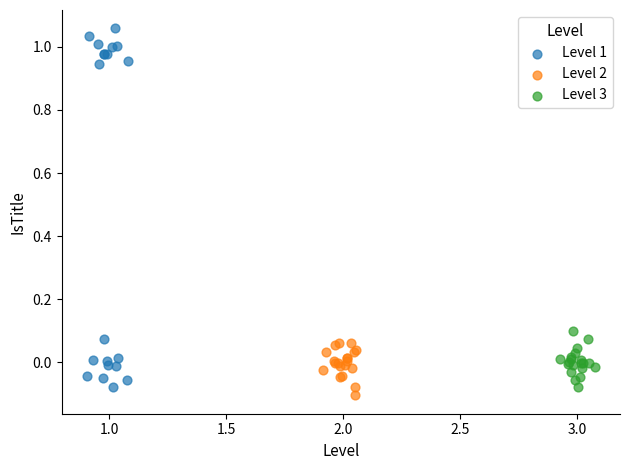

Which series reaches the minimum Y coordinate?

Level 2